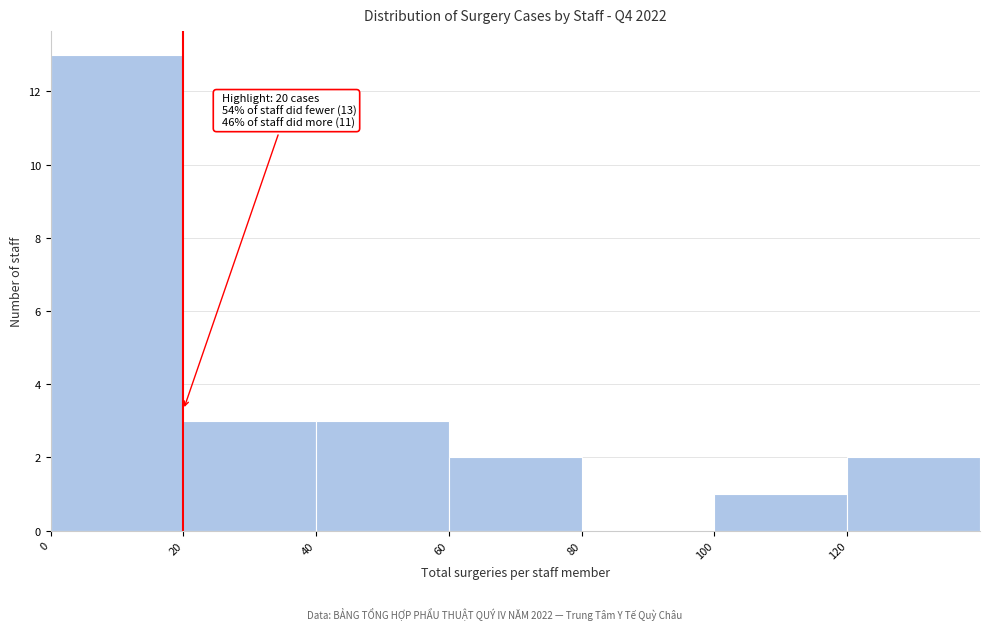

Which range on the x-axis has the tallest bar?

0 to 20